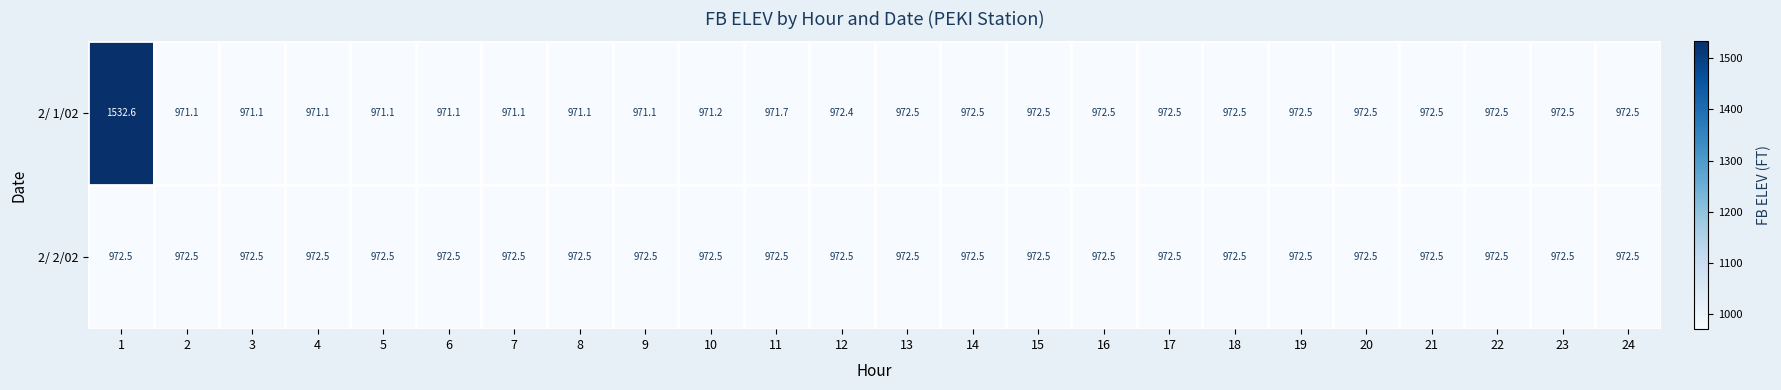

Which series changed the most between 10 and 13?

2/ 1/02